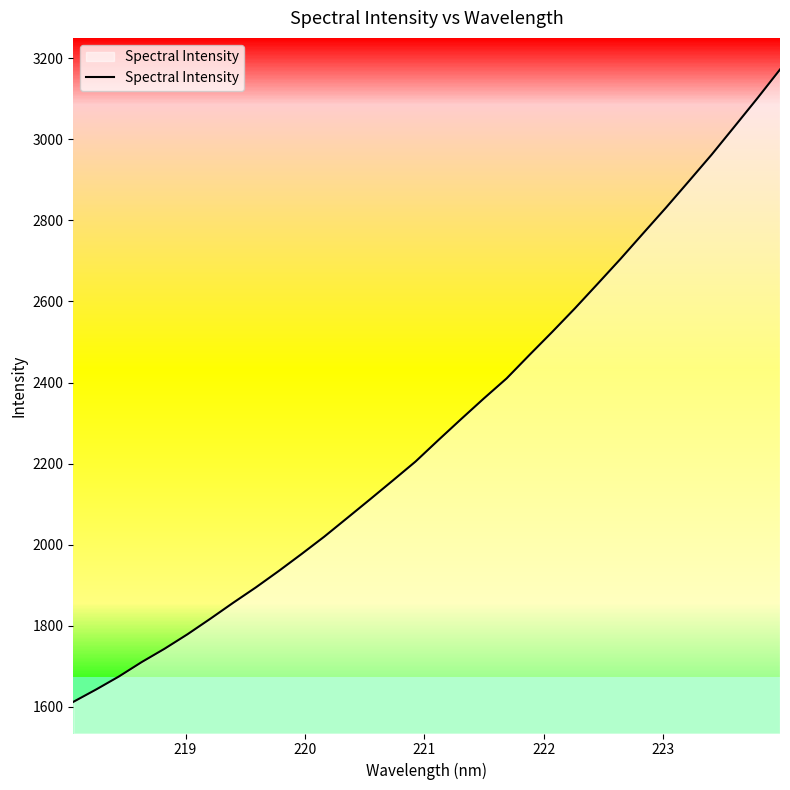

What is the minimum value shown in the chart?

1612.1